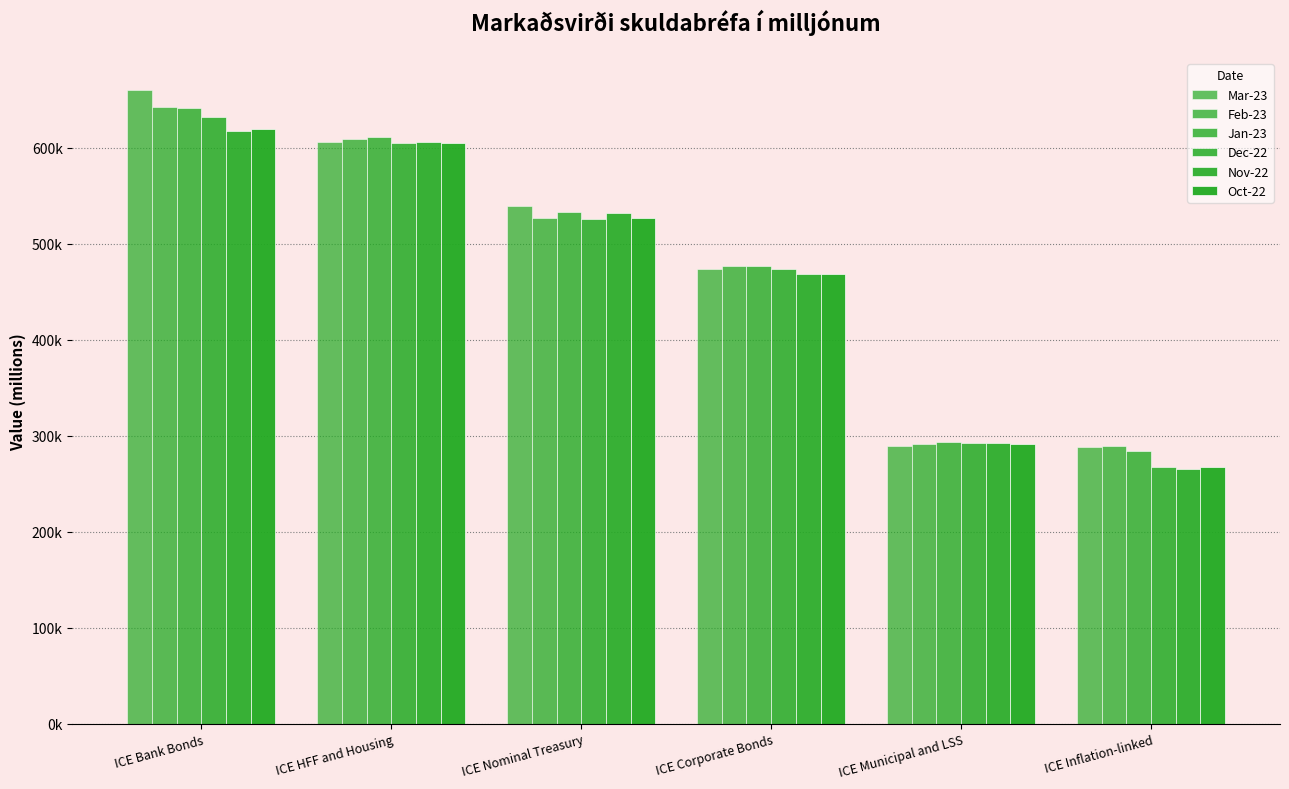

What is the total value across all series at ICE Nominal Treasury?

3181339.8